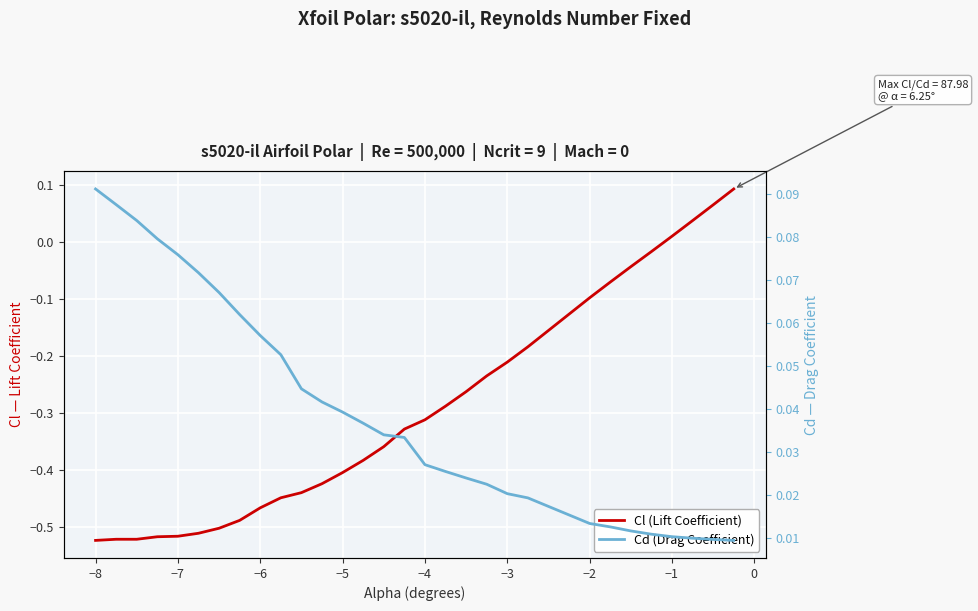

How many values in Cl (Lift Coefficient) are above zero?

4